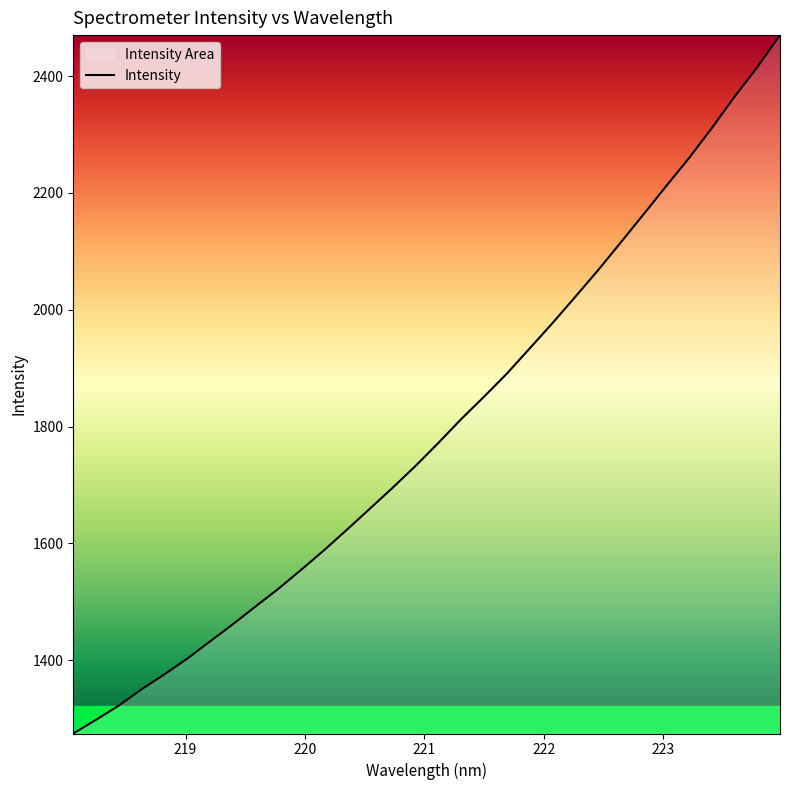

What is the maximum value shown in the chart?

2470.2